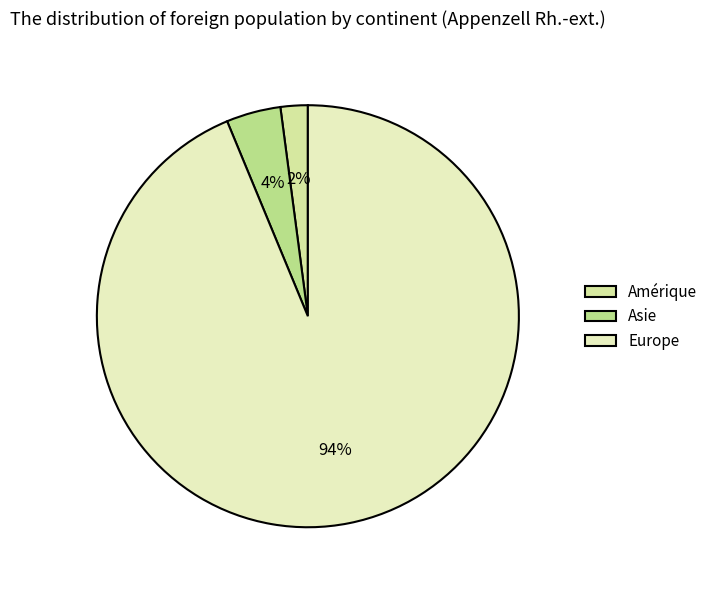

To the nearest percent, what is the combined percentage of Asie and Amérique?

6%